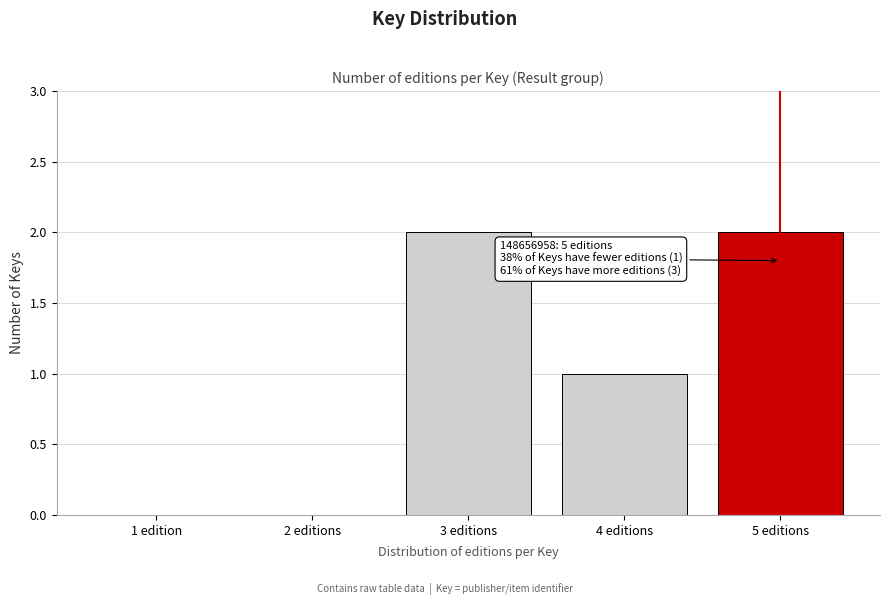

Reading left to right, what are all the values shown in this chart?

1 edition=0	2 editions=0	3 editions=2	4 editions=1	5 editions=2